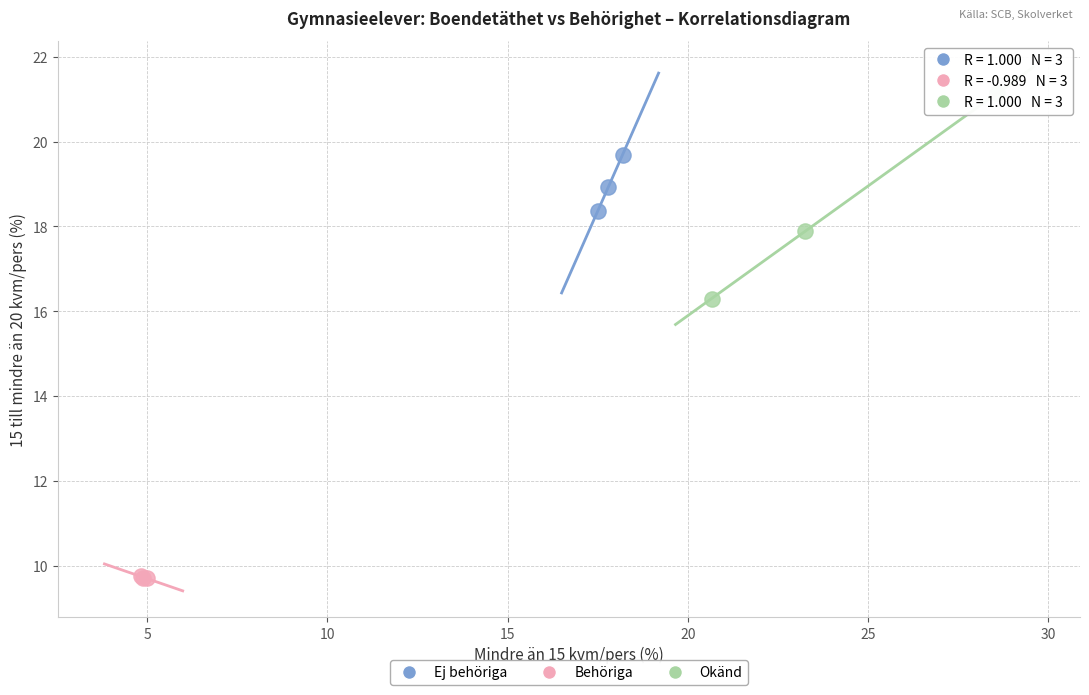

Which series reaches the maximum Y coordinate?

Okänd